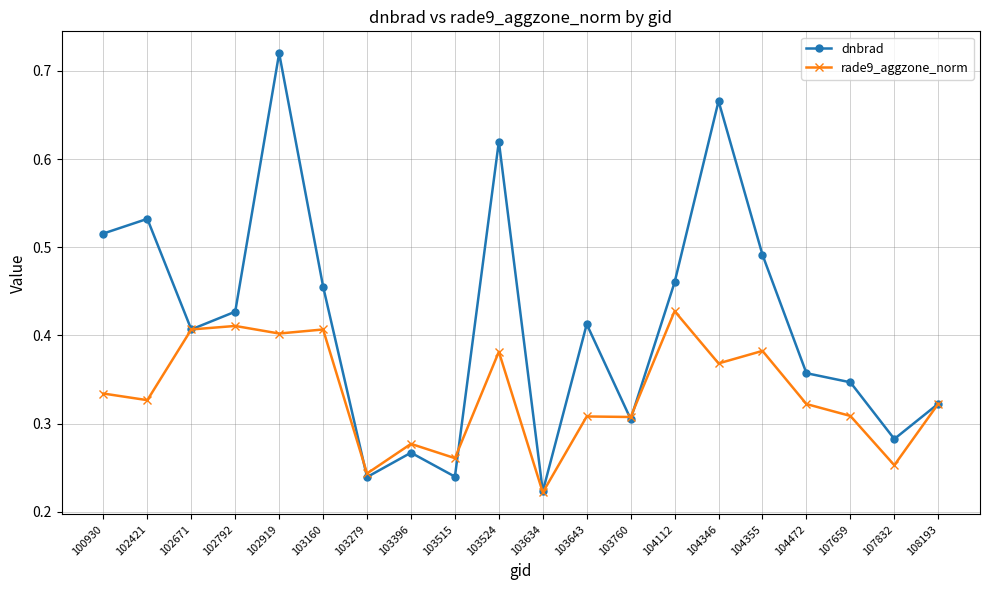

The rade9_aggzone_norm series shows 0.3 at 103760. True or false?

True